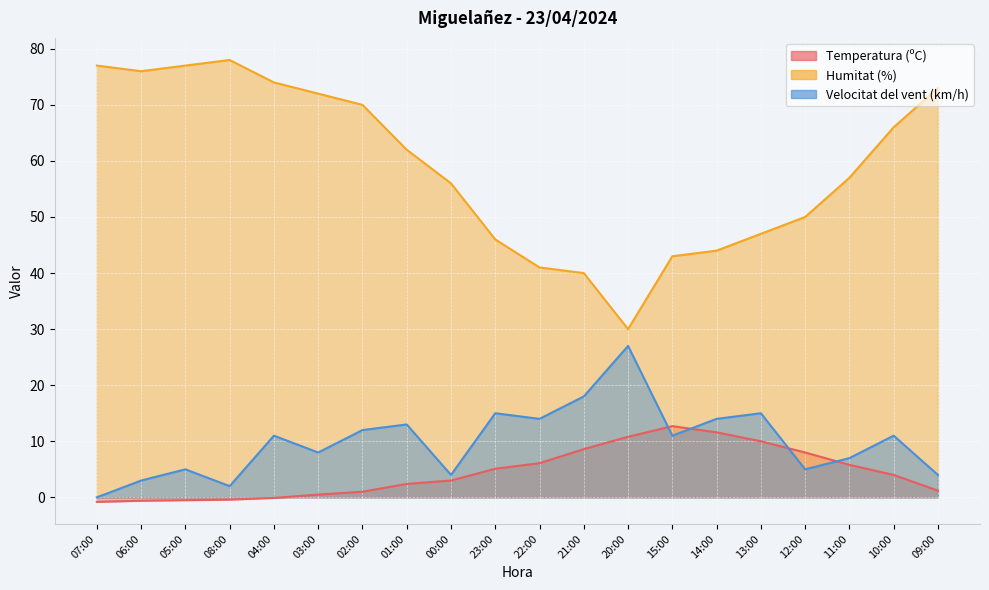

What are all the series names shown in the legend?

Temperatura (ºC), Humitat (%), Velocitat del vent (km/h)